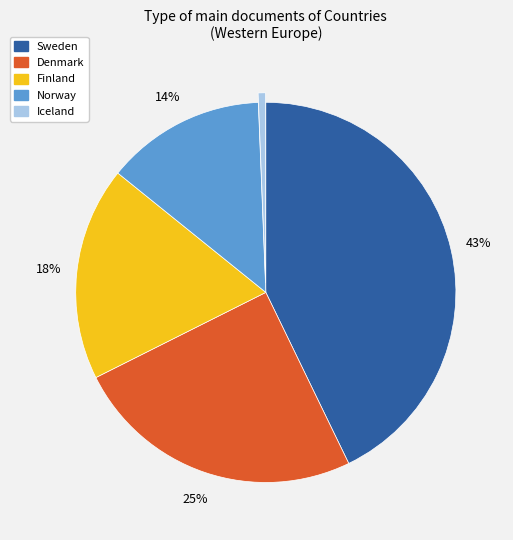

What percentage is the Sweden slice, to the nearest percent?

43%